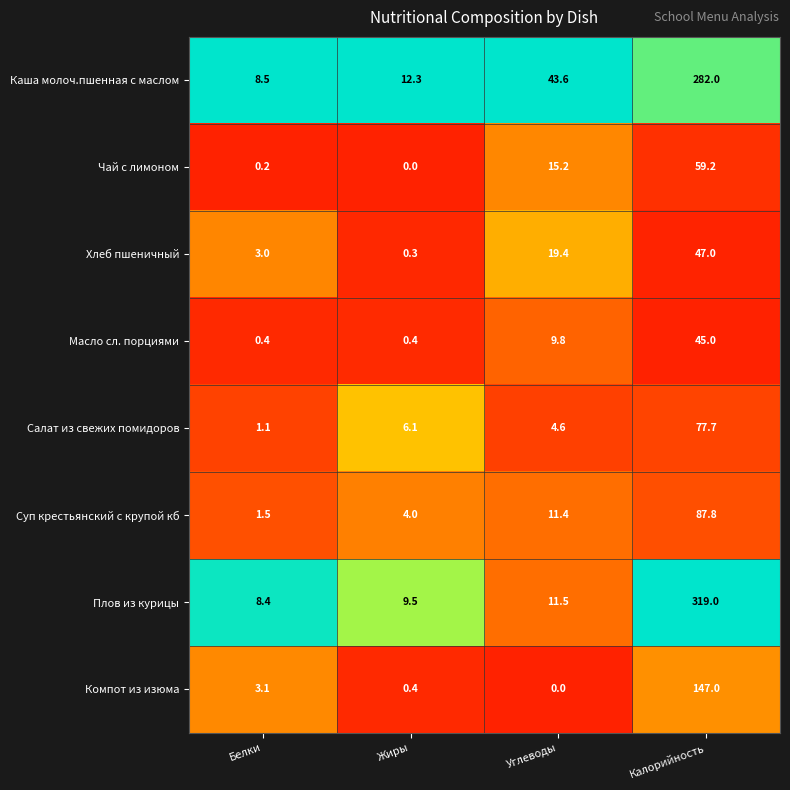

True or false: Хлеб пшеничный has a value of 47.0 at Калорийность.

True